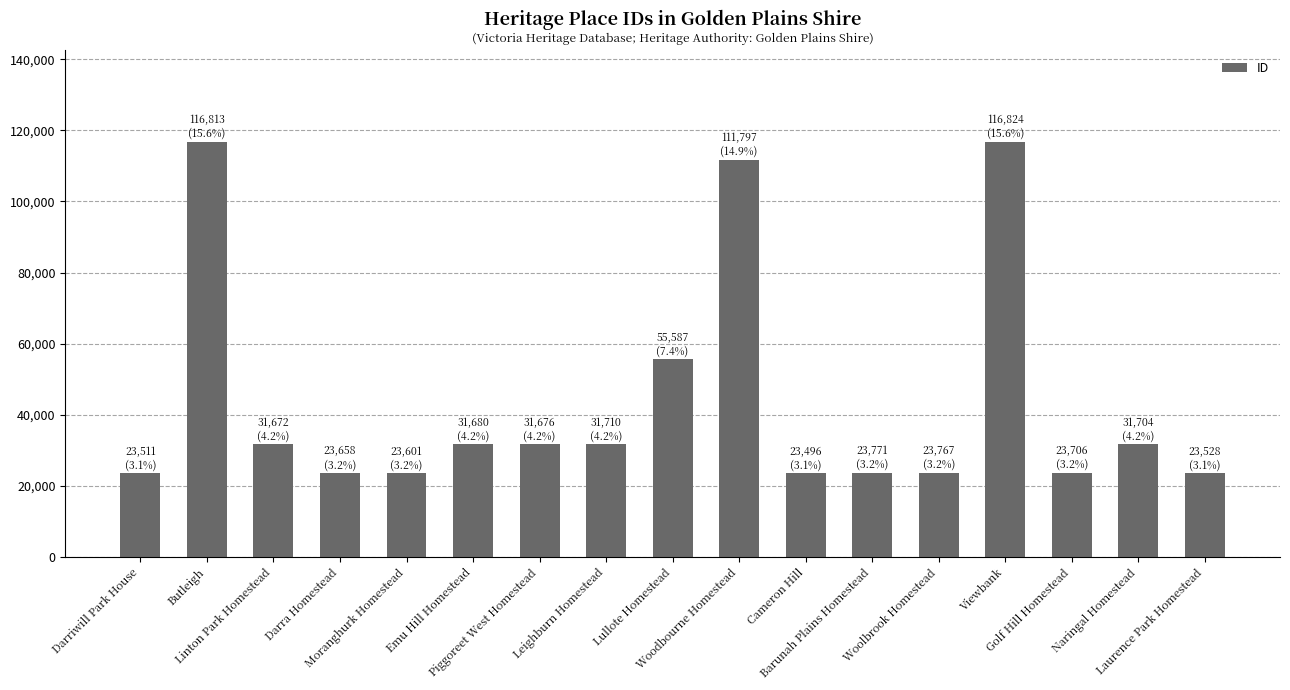

What is the minimum value shown in the chart?

23496